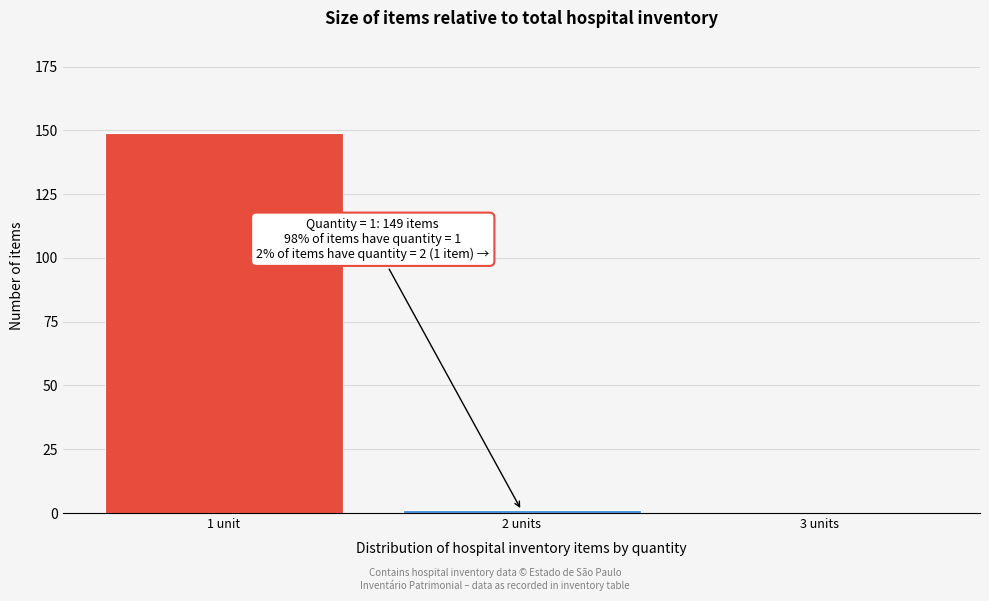

Reading right to left, list all the values displayed in this chart.

3 units=0	2 units=1	1 unit=149